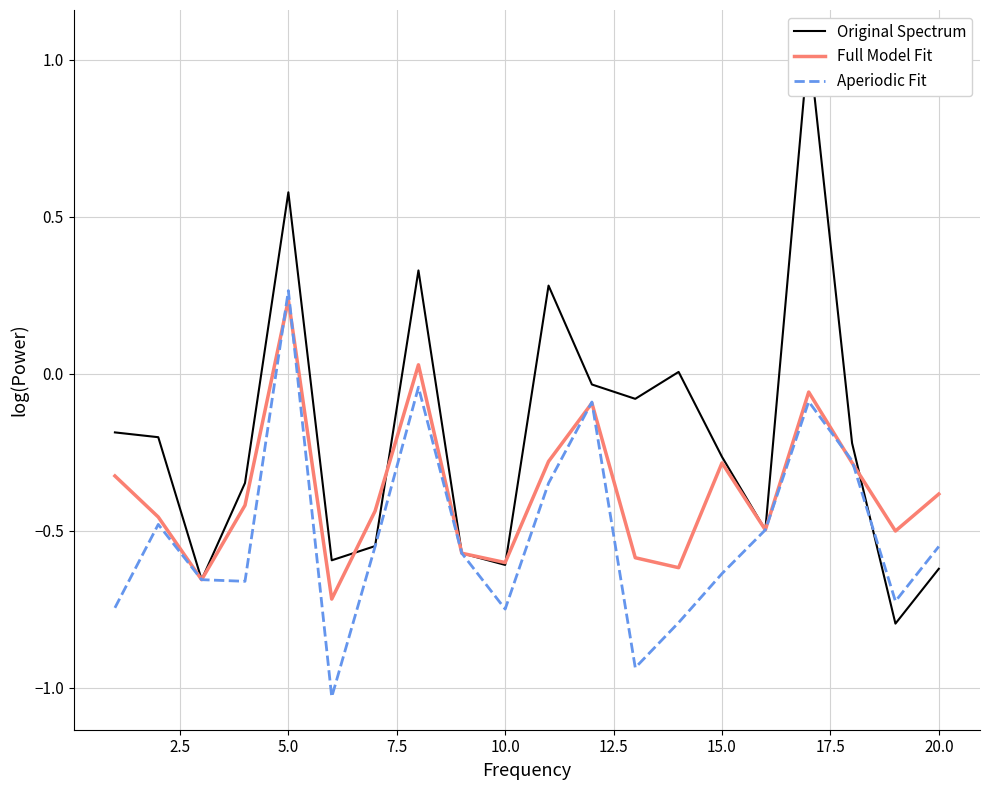

Where does the Full Model Fit series first go above 0?

5.0